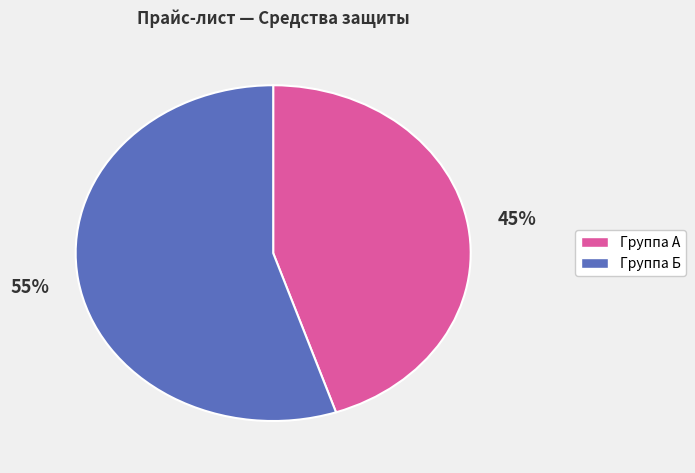

Is there a majority slice in this chart?

Yes